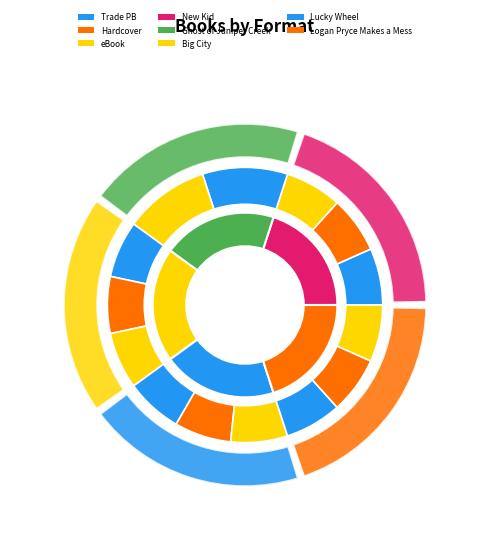

Which slice is the largest?

New Kid